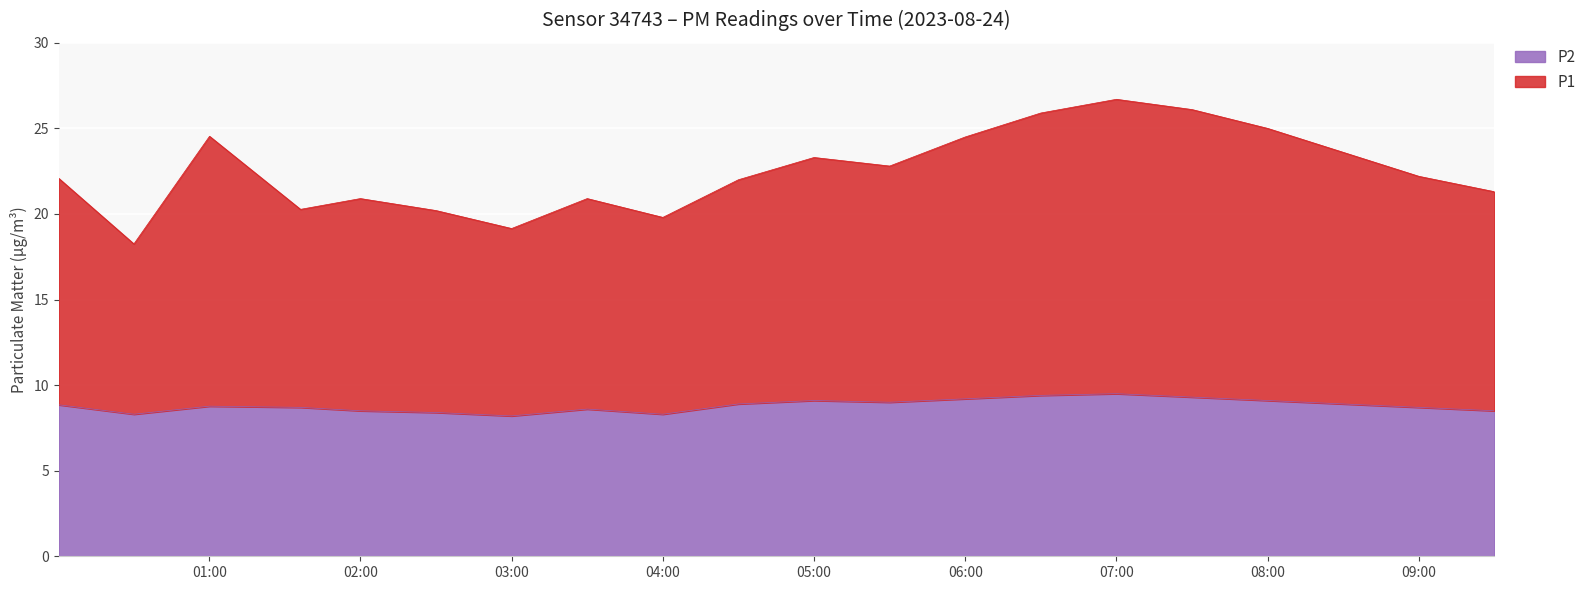

What are all the series names shown in the legend?

P1, P2